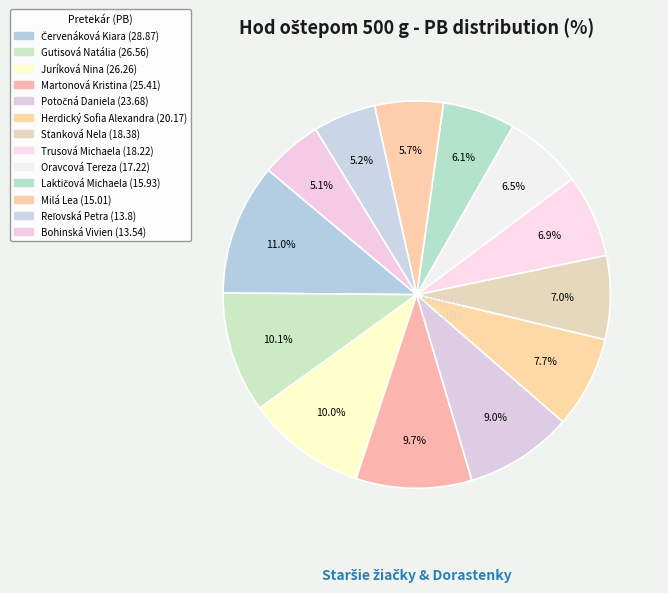

How much of the chart is everything except Herdický Sofia Alexandra?

92.3%